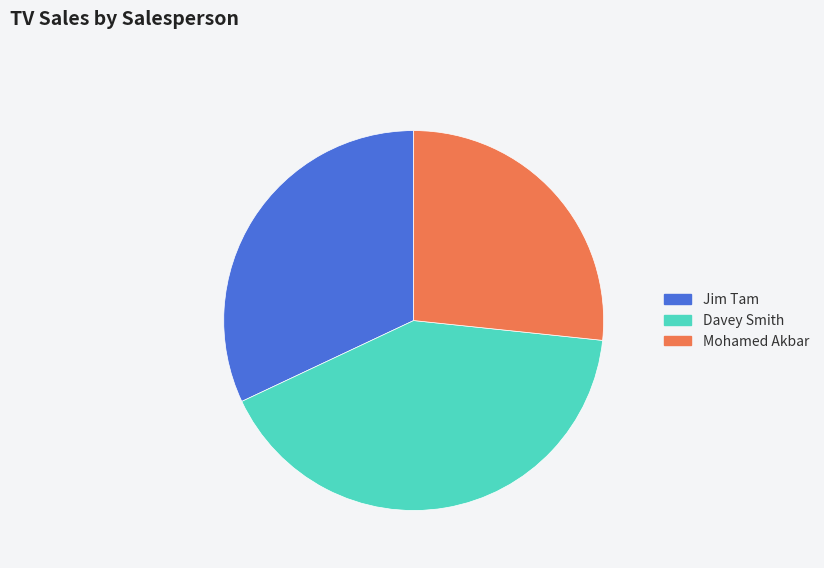

Does Mohamed Akbar account for over 50% of the chart?

No